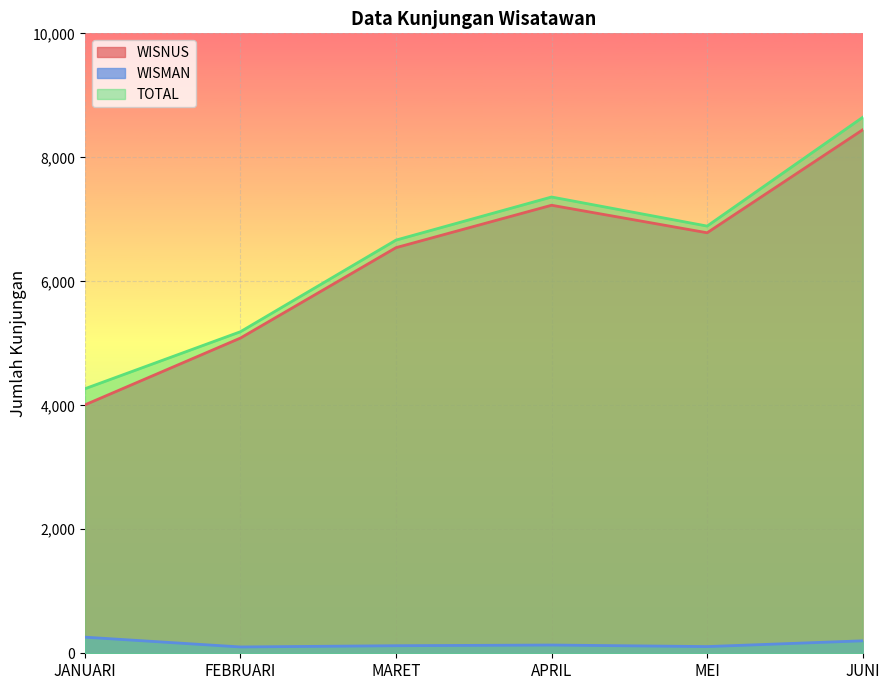

What are all the series names shown in the legend?

WISNUS, WISMAN, TOTAL